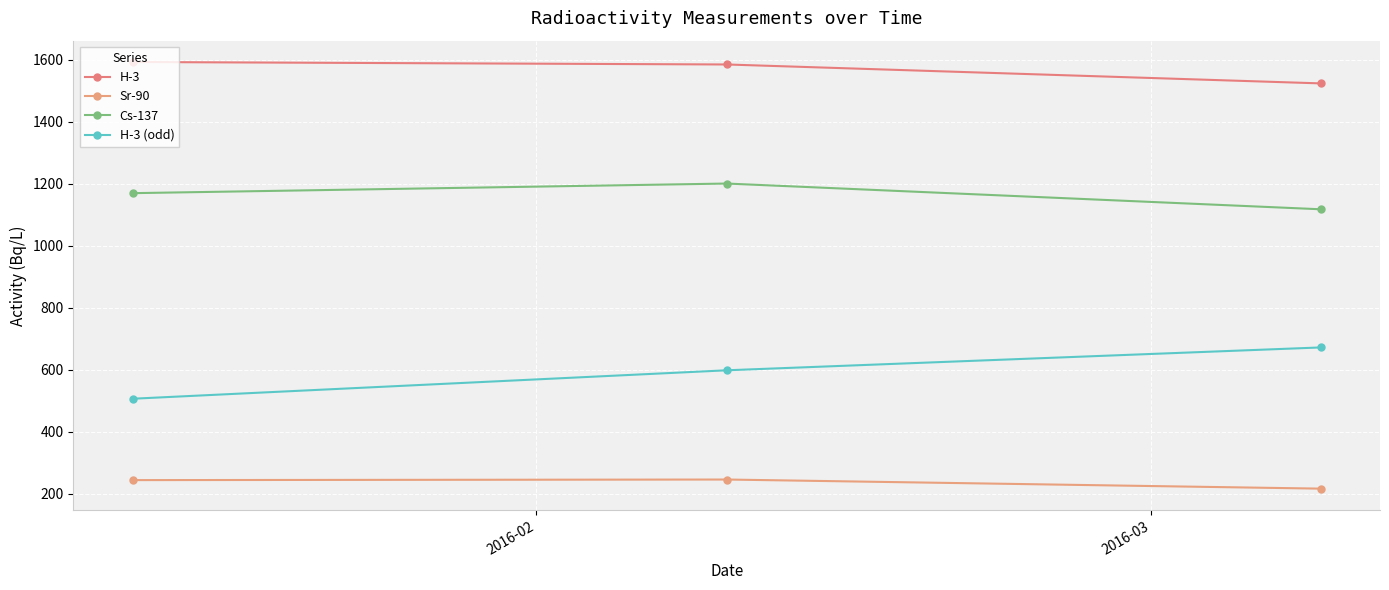

At how many categories does at least one series exceed 1475?

3